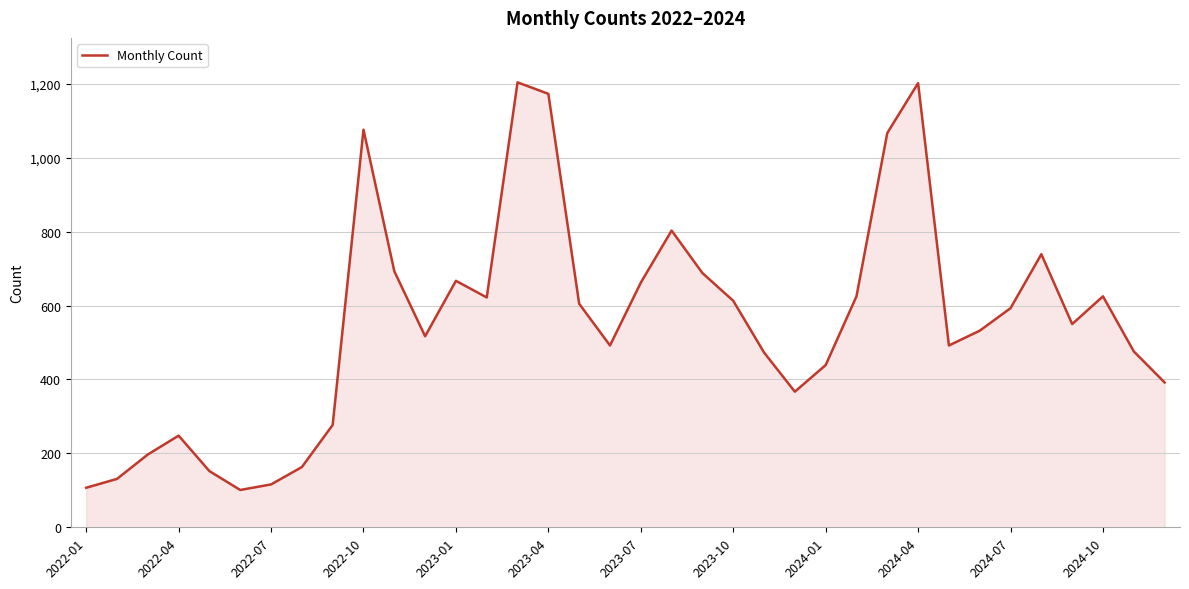

What is the maximum value shown in the chart?

1204